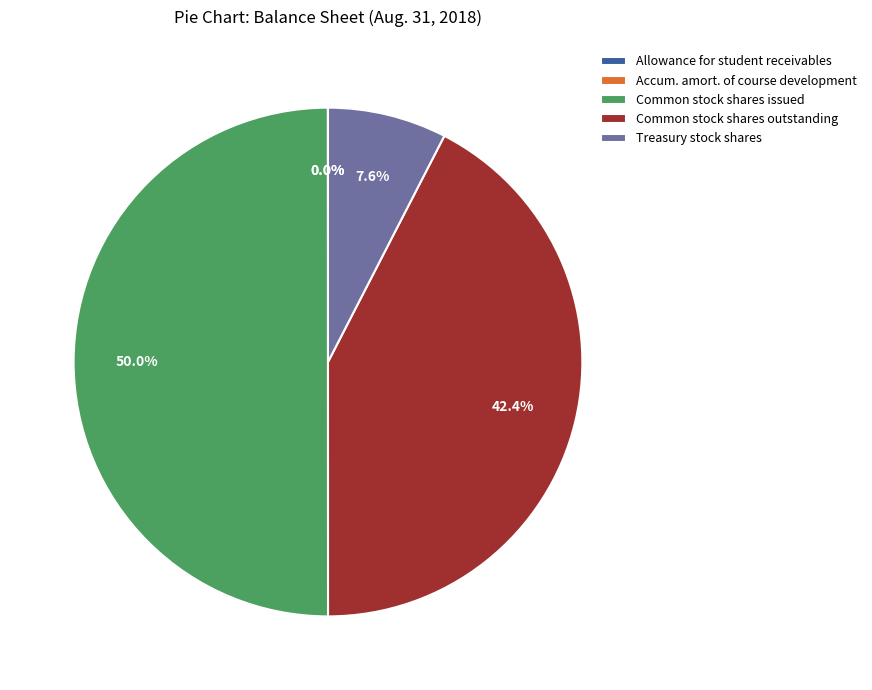

Which category has the biggest portion of the pie?

Common stock shares issued